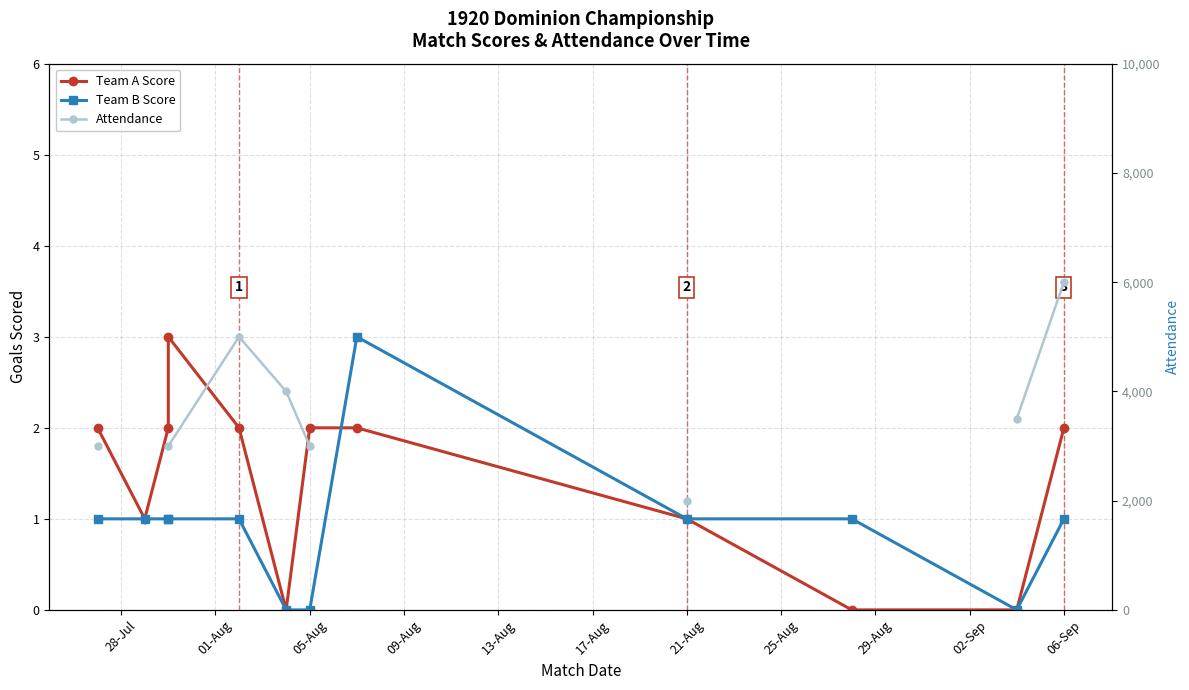

How many lines are shown in the chart?

3